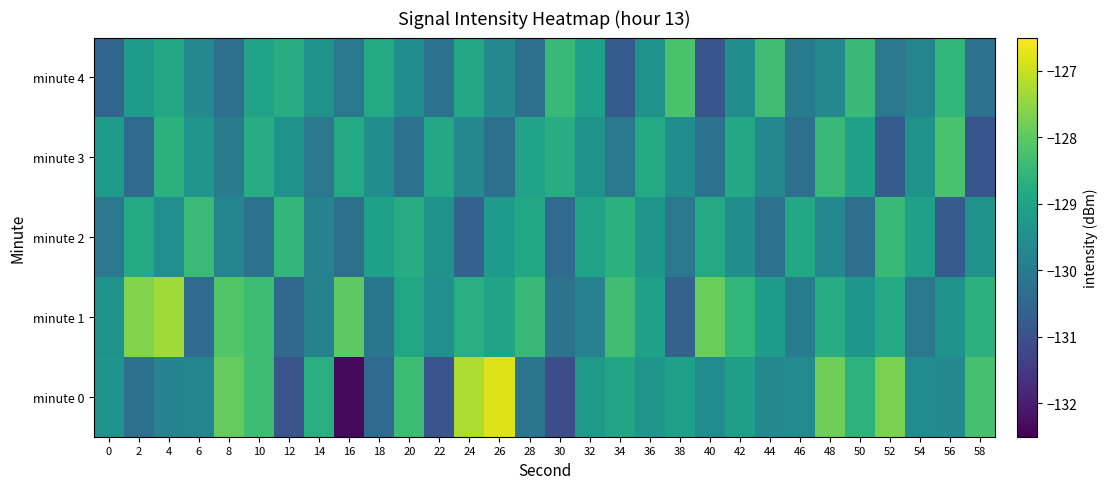

Which category has the highest value in the minute 0 series?

26